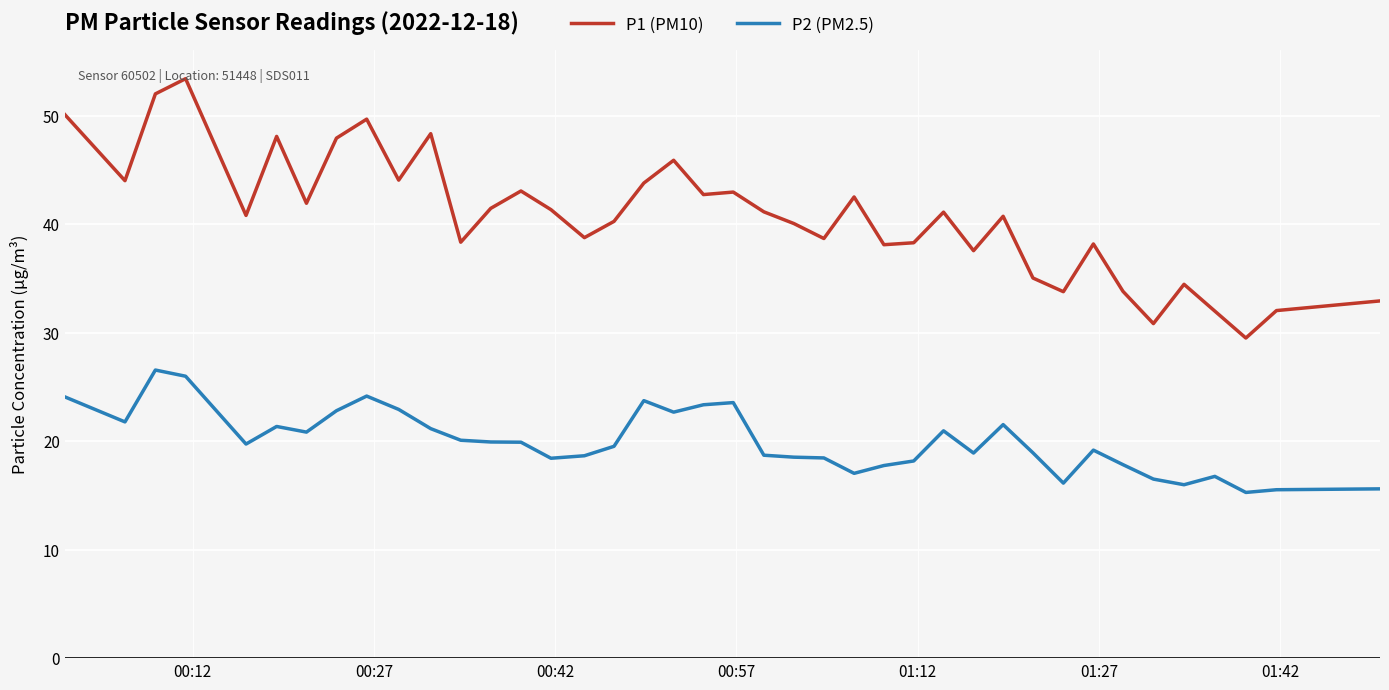

What is the greatest value displayed?

53.4